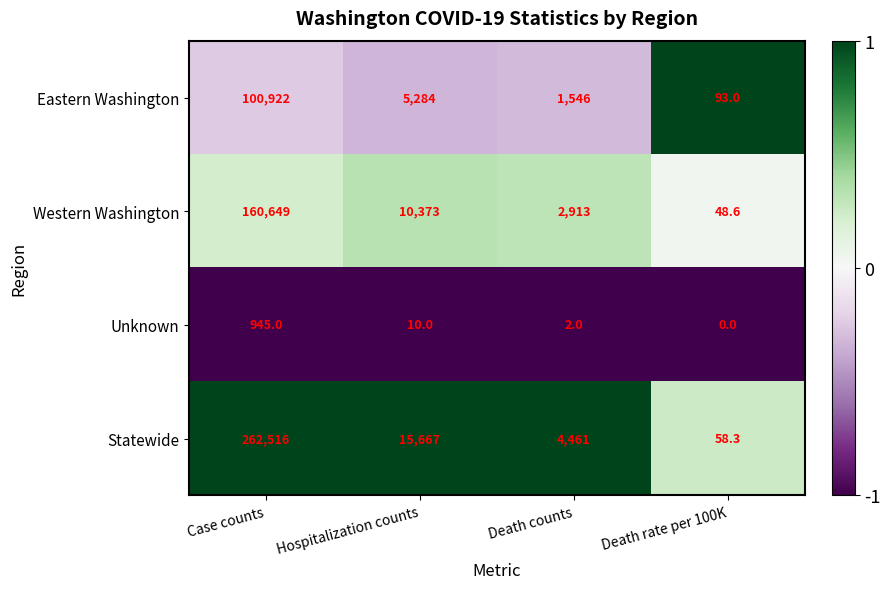

Reading left to right, transcribe all the data shown in this chart.

Eastern Washington: 100922.0	5284.0	1546.0	93.0
Western Washington: 160649.0	10373.0	2913.0	48.6
Unknown: 945.0	10.0	2.0	0.0
Statewide: 262516.0	15667.0	4461.0	58.3